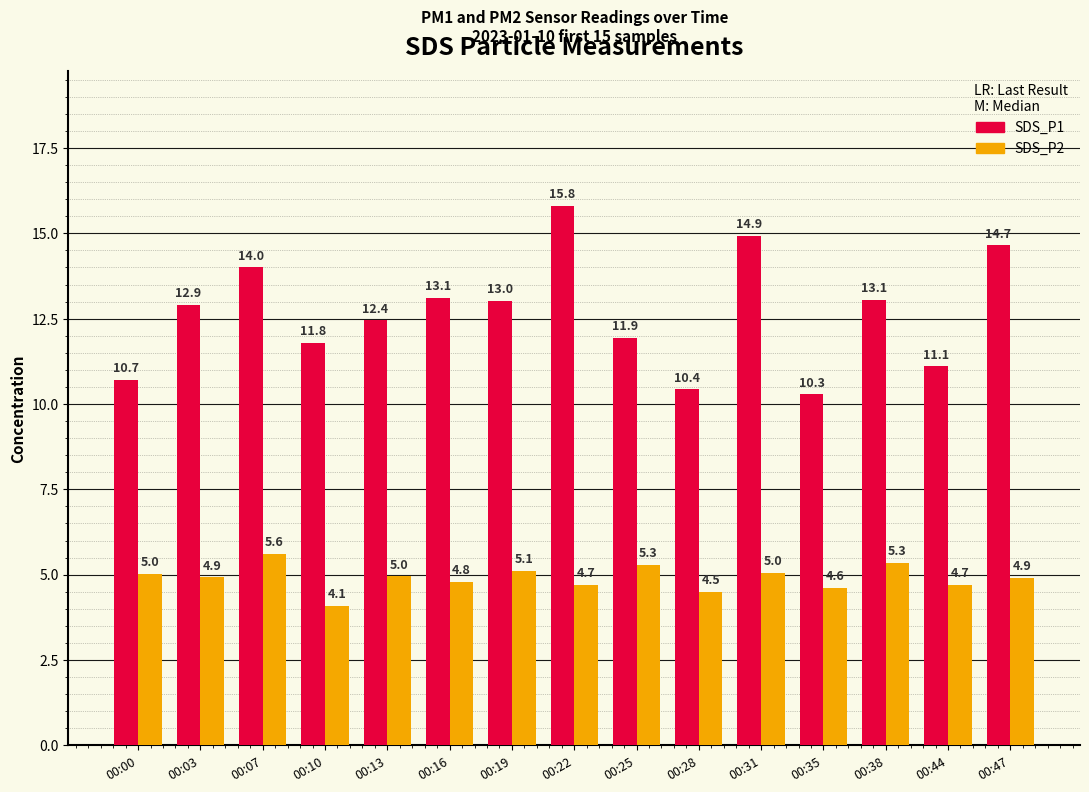

List the series in order of their overall mean, highest first.

SDS_P1, SDS_P2